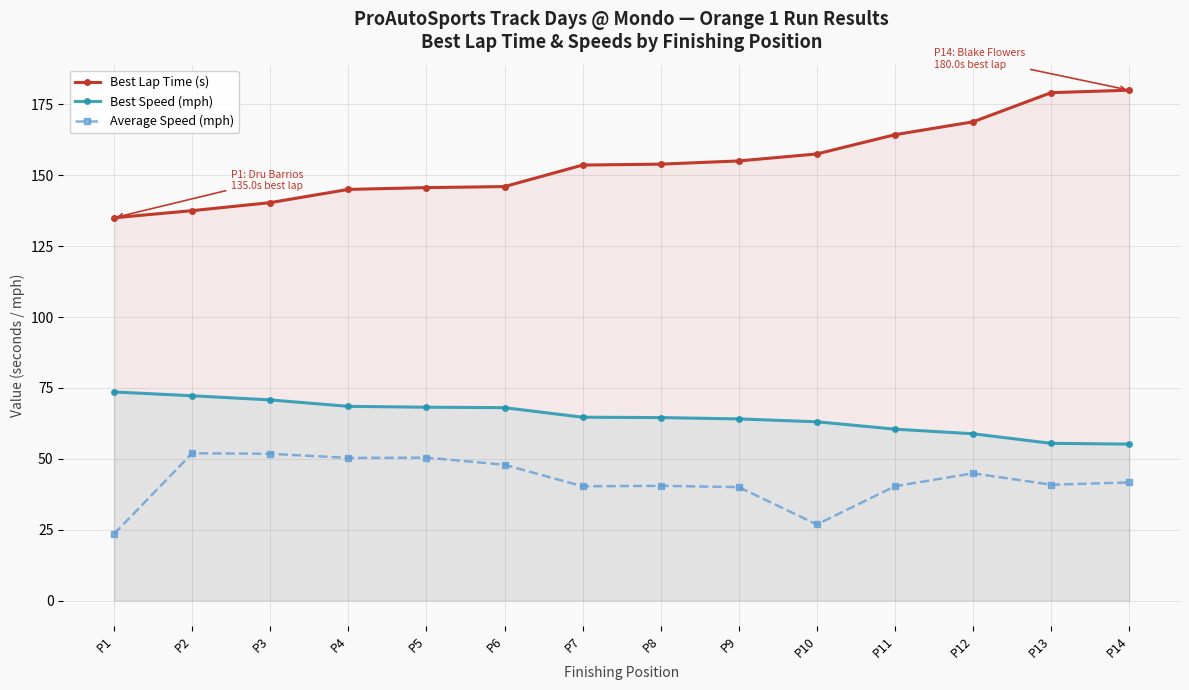

Which series has the largest range (max minus min)?

Best Lap Time (s)